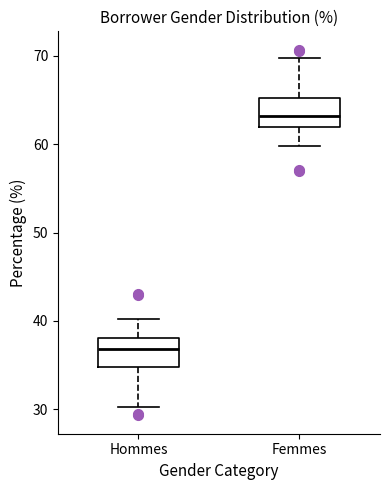

Which box's median line is the lowest?

Hommes